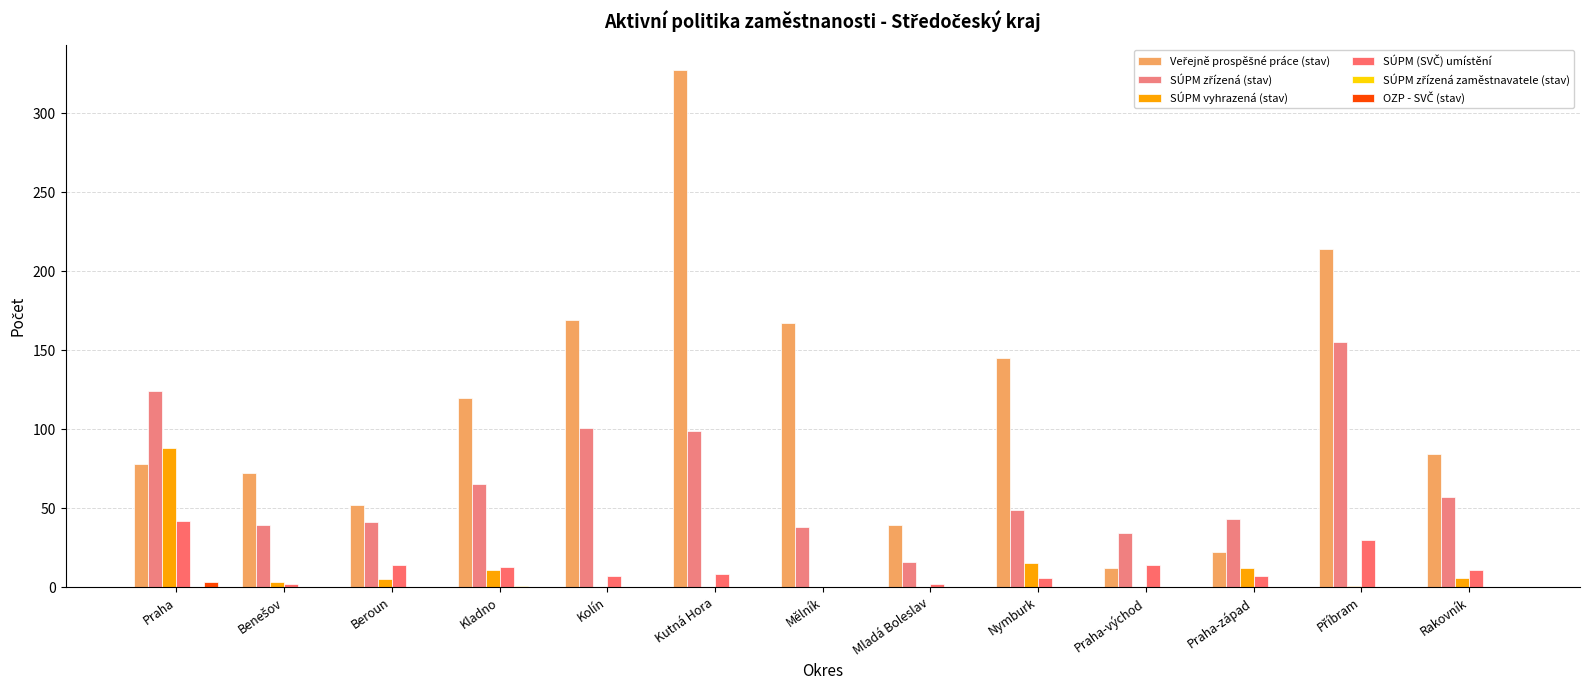

How many groups of bars are there?

13